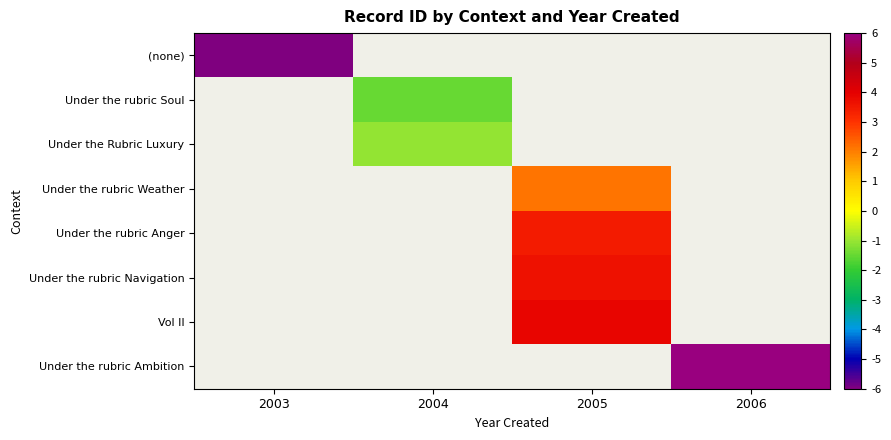

The Under the rubric Anger series shows 5.4 at 2005. True or false?

False